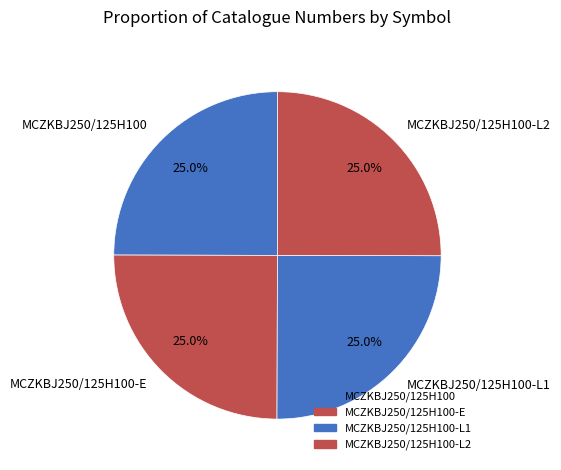

What portion of the pie excludes MCZKBJ250/125H100-L1?

75.0%